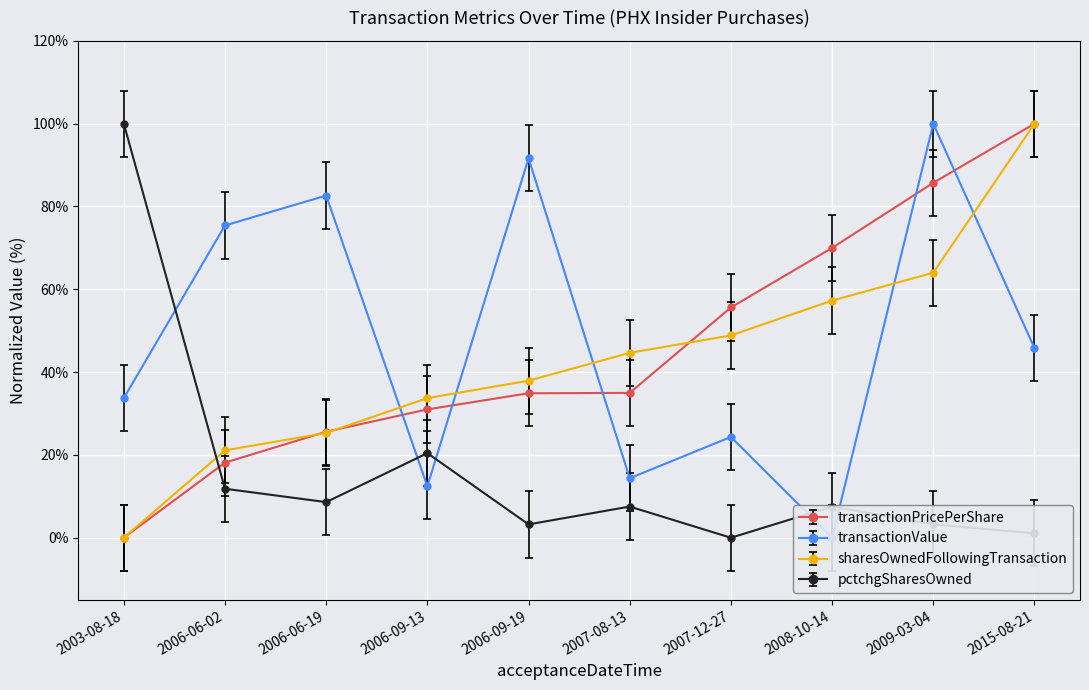

True or false: pctchgSharesOwned has a value of -67.0 at 2007-12-27.

False